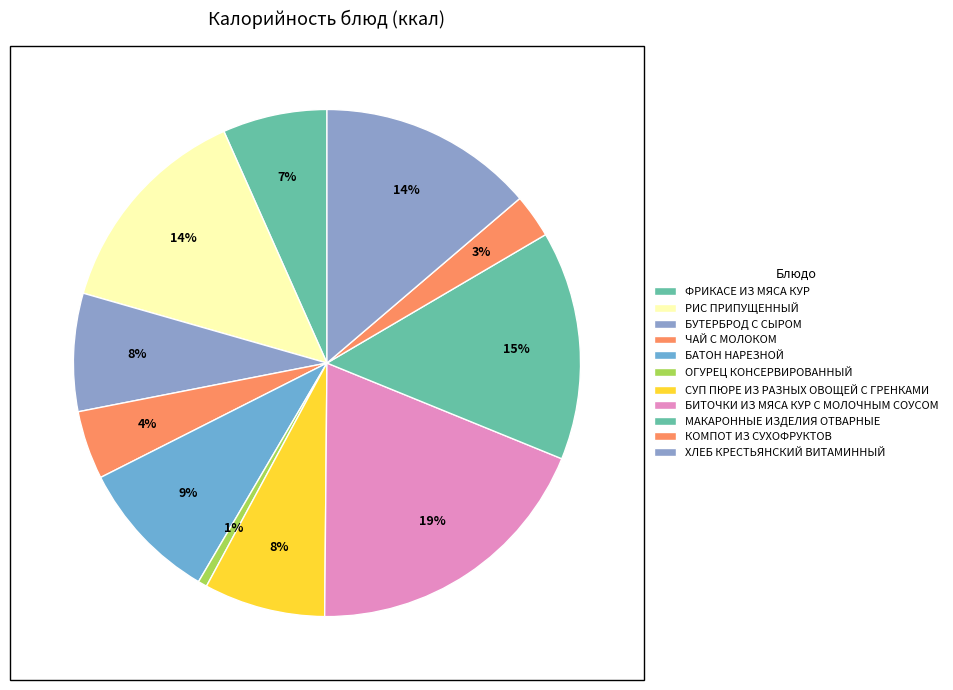

How many segments does this pie chart have?

11